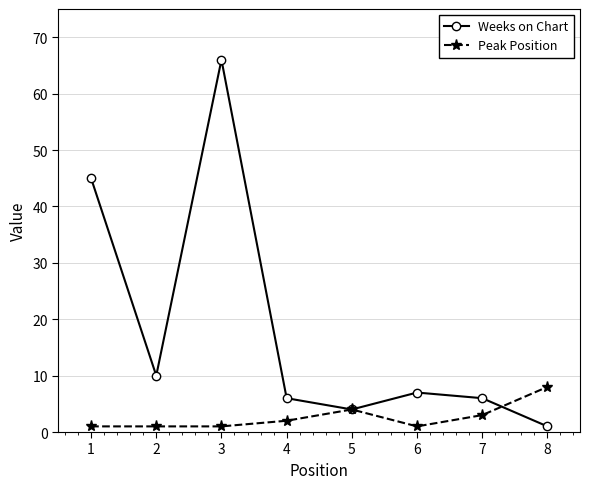

True or false: Weeks on Chart has more than 1 interior local peaks.

True